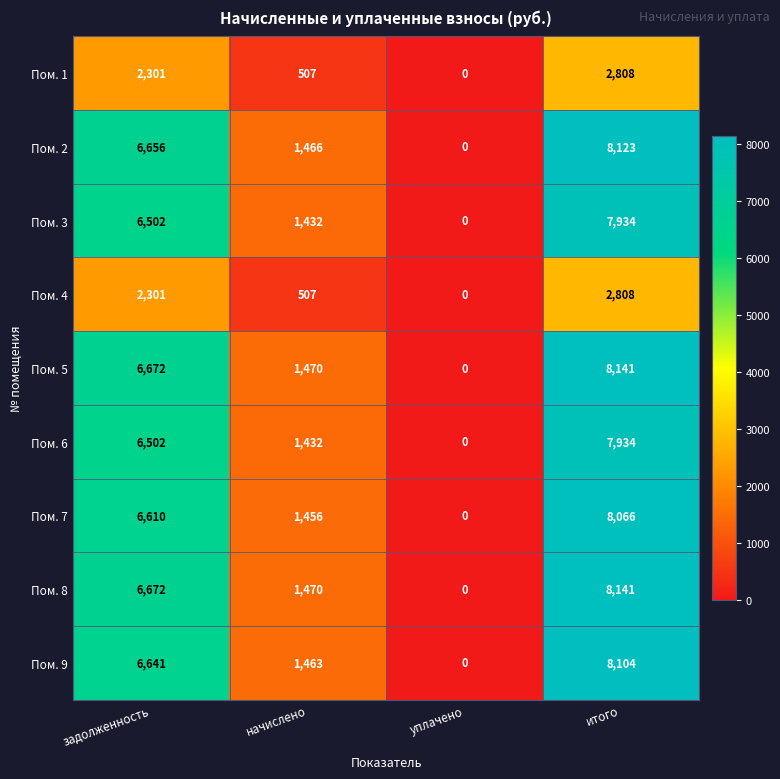

What is the sum of all Пом. 2 values?

16245